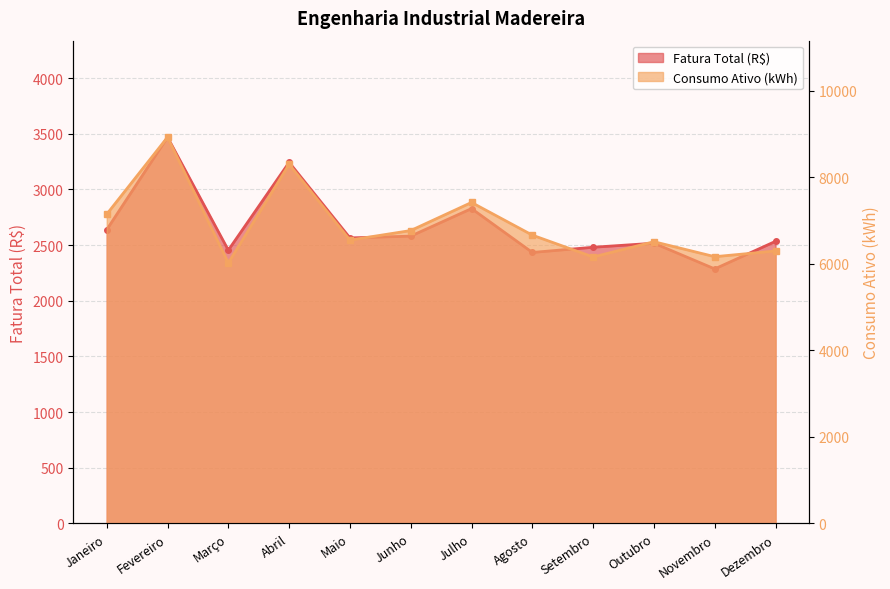

Does the chart display data point markers on the line(s)?

Yes